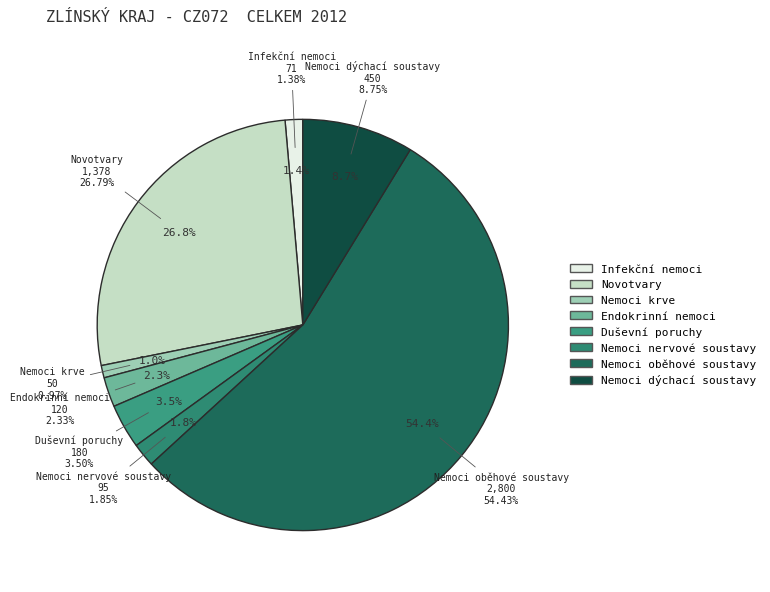

To the nearest percent, what is the difference between the largest and smallest slice percentages?

53%